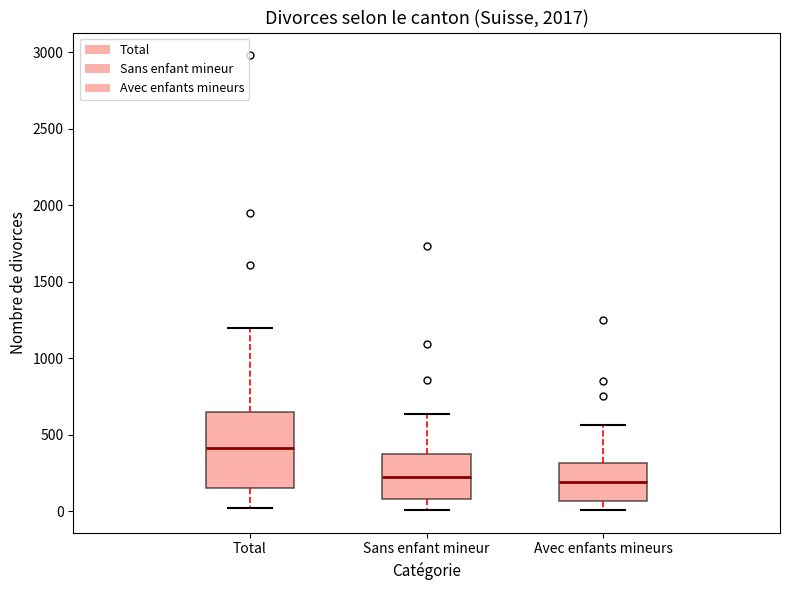

Reading left to right, transcribe this box plot: for each box, give where its median line is, the range the box spans, and where its two whiskers end, as read against the y-axis. The values are not printed on the chart, so give them approximately, as read against the axis.

Total: median 400, box 150 to 650, whiskers 0 to 1200
Sans enfant mineur: median 250, box 100 to 350, whiskers 0 to 650
Avec enfants mineurs: median 200, box 50 to 300, whiskers 0 to 550